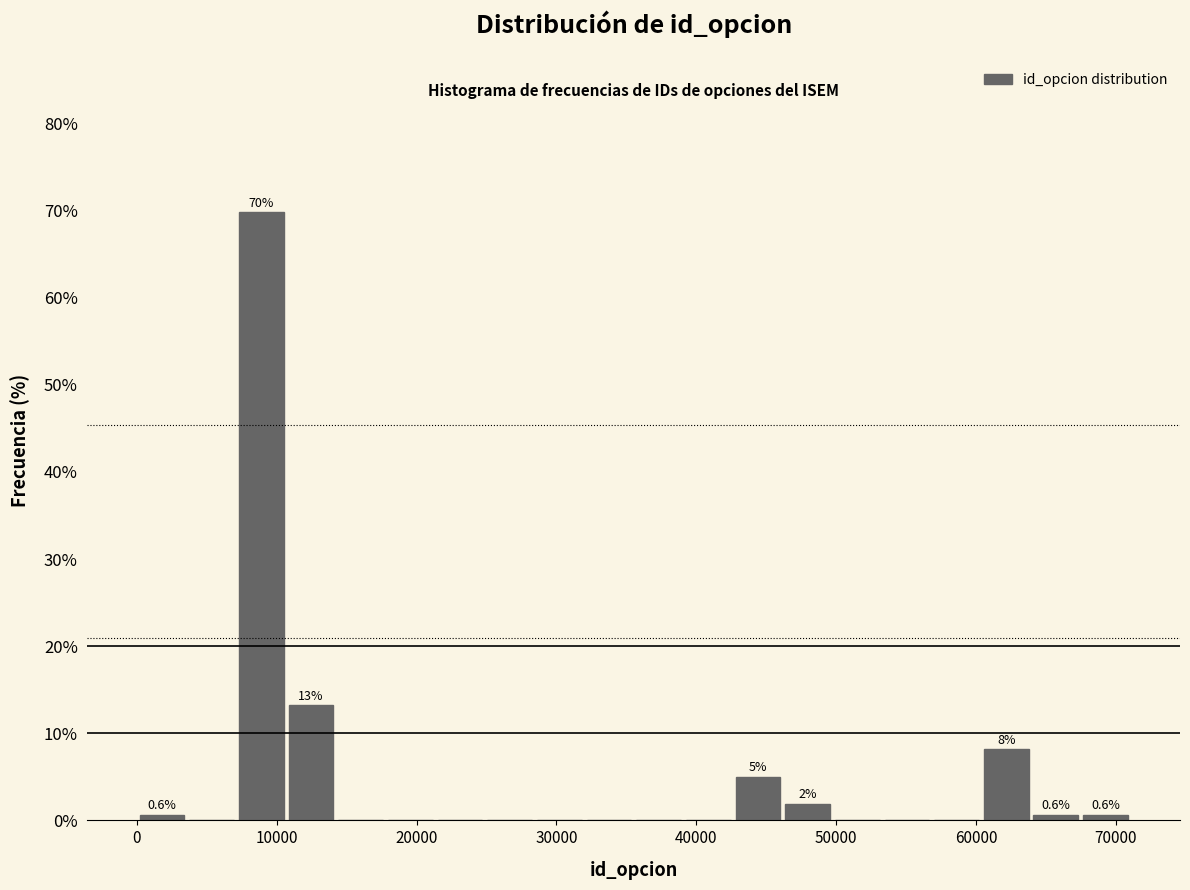

Read against the x-axis, roughly where is the centre of the tallest bar?

9000